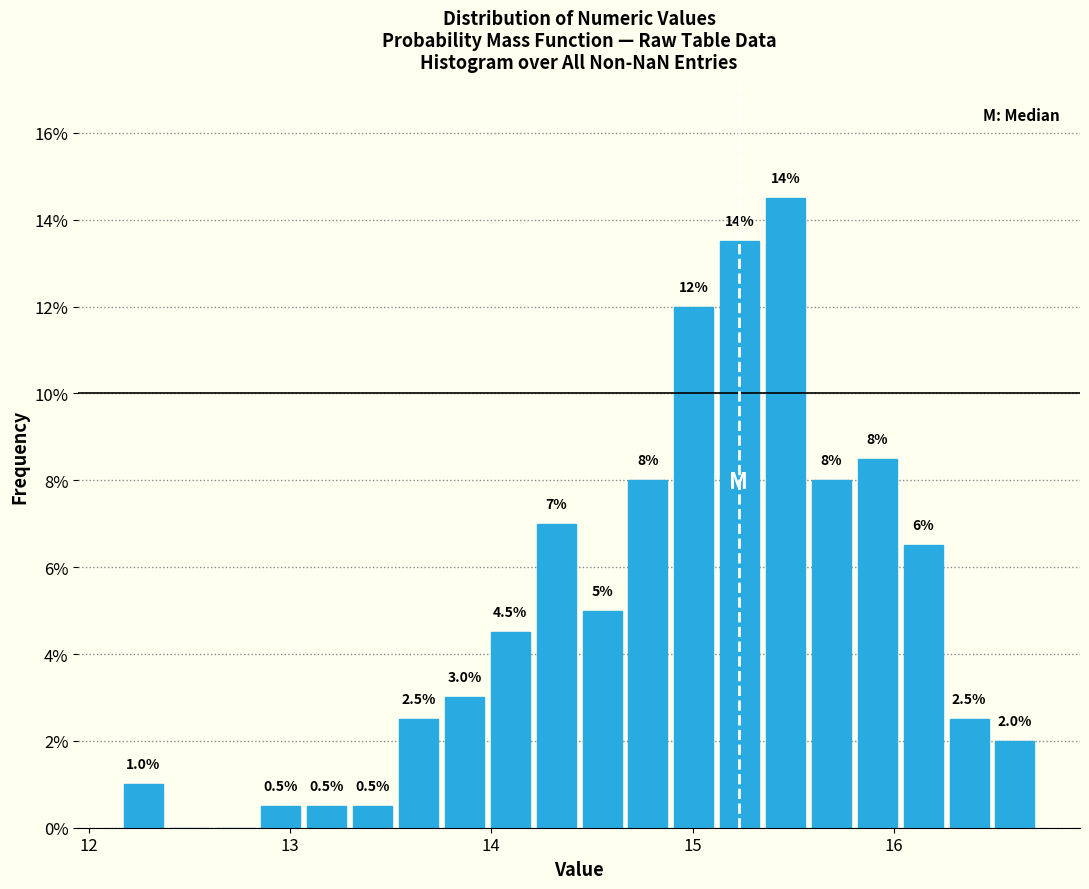

Read against the x-axis, roughly where is the centre of the tallest bar?

15.5